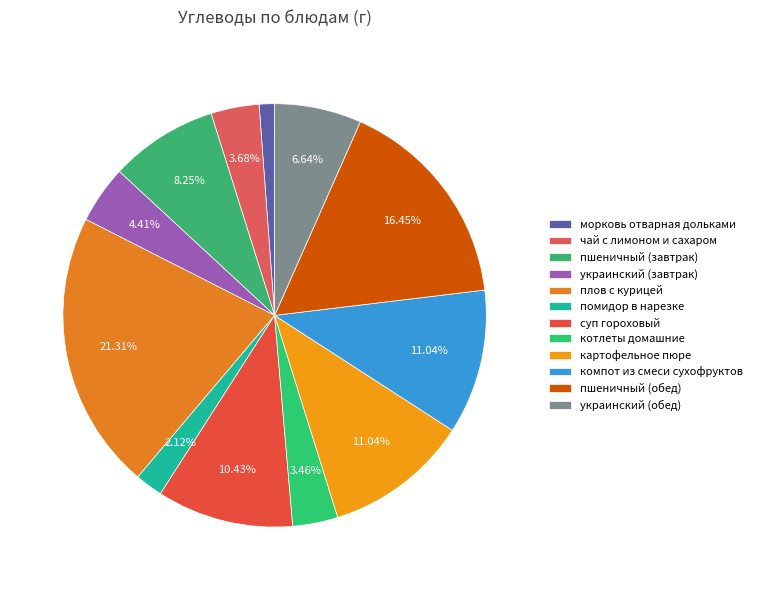

How many segments does this pie chart have?

12